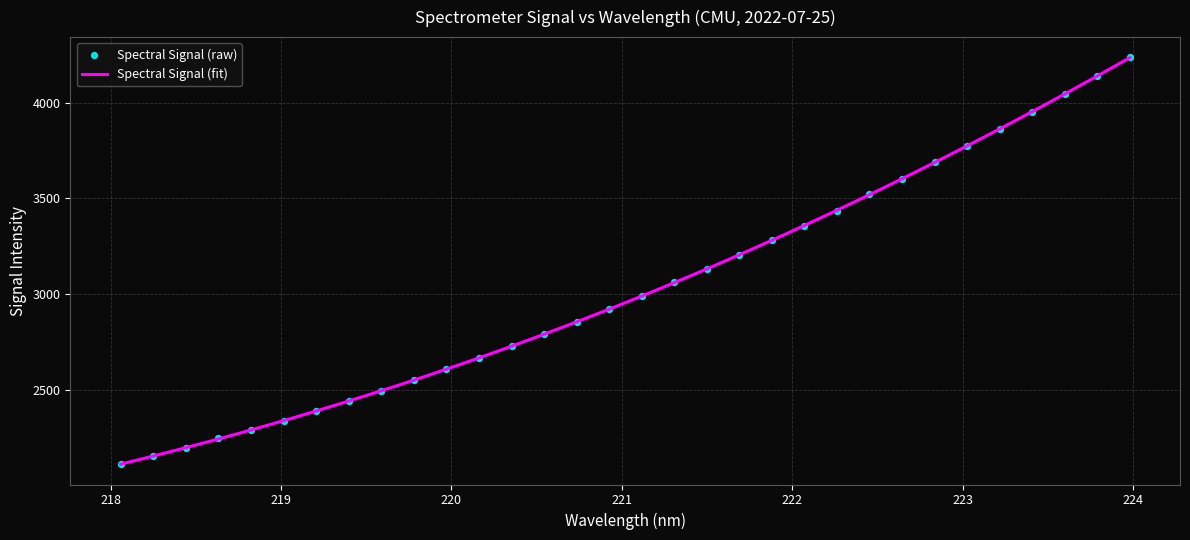

What is the change in value from 219.0156 to 219.9712?

+268.6